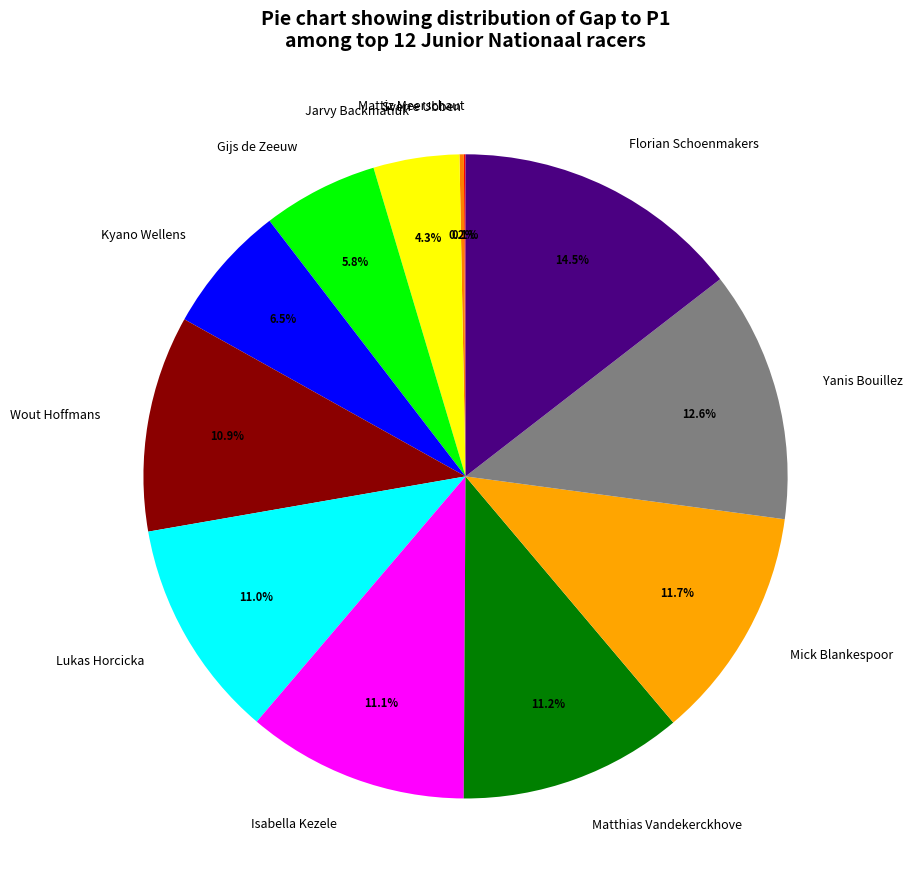

True or false: Lukas Horcicka accounts for 19% of the total.

False